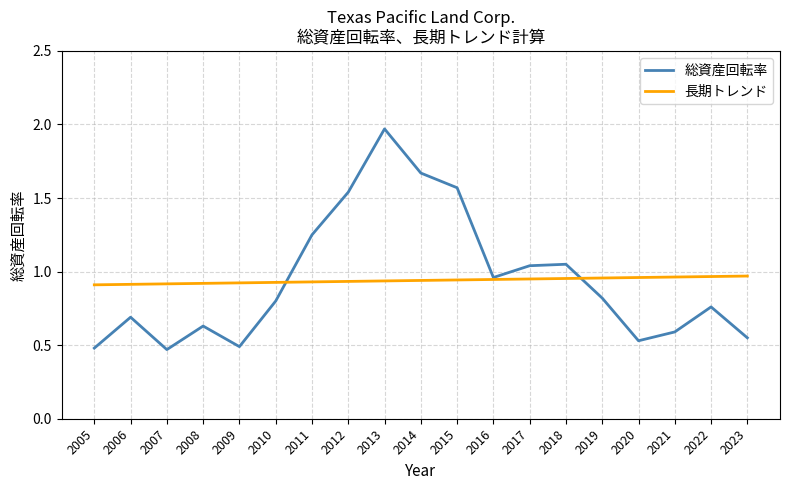

True or false: 総資産回転率 and 長期トレンド intersect in this chart.

True